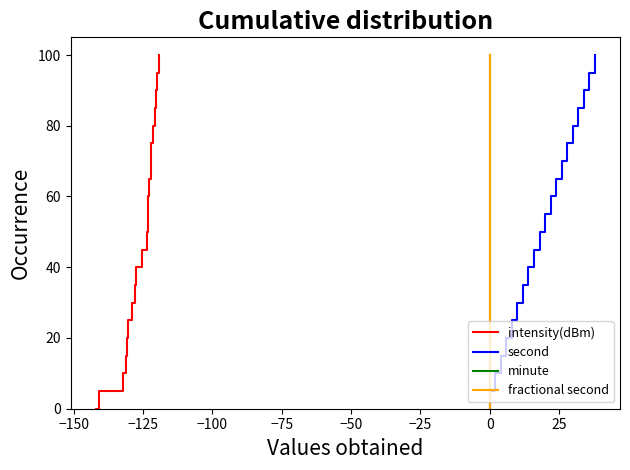

What is the maximum value for intensity(dBm)?

100.0